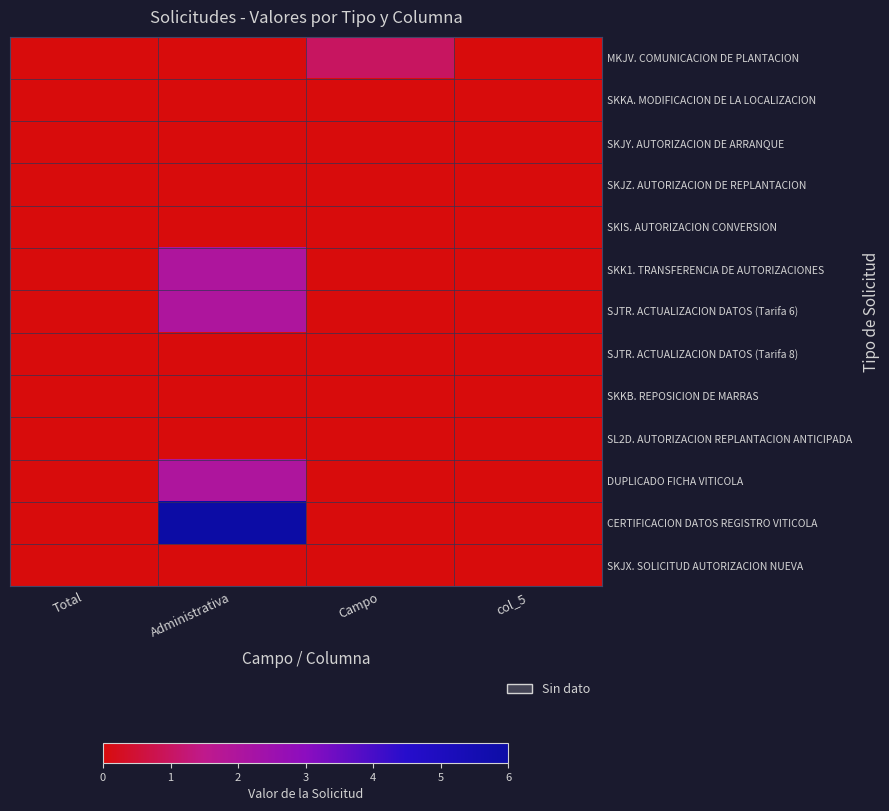

Reading left to right, what are all the values shown in this chart?

MKJV. COMUNICACION DE PLANTACION: Total=0	Administrativa=0	Campo=1	col_5=0
SKKA. MODIFICACION DE LA LOCALIZACION: Total=0	Administrativa=0	Campo=0	col_5=0
SKJY. AUTORIZACION DE ARRANQUE: Total=0	Administrativa=0	Campo=0	col_5=0
SKJZ. AUTORIZACION DE REPLANTACION: Total=0	Administrativa=0	Campo=0	col_5=0
SKIS. AUTORIZACION CONVERSION: Total=0	Administrativa=0	Campo=0	col_5=0
SKK1. TRANSFERENCIA DE AUTORIZACIONES: Total=0	Administrativa=2	Campo=0	col_5=0
SJTR. ACTUALIZACION DATOS (Tarifa 6): Total=0	Administrativa=2	Campo=0	col_5=0
SJTR. ACTUALIZACION DATOS (Tarifa 8): Total=0	Administrativa=0	Campo=0	col_5=0
SKKB. REPOSICION DE MARRAS: Total=0	Administrativa=0	Campo=0	col_5=0
SL2D. AUTORIZACION REPLANTACION ANTICIPADA: Total=0	Administrativa=0	Campo=0	col_5=0
DUPLICADO FICHA VITICOLA: Total=0	Administrativa=2	Campo=0	col_5=0
CERTIFICACION DATOS REGISTRO VITICOLA: Total=0	Administrativa=6	Campo=0	col_5=0
SKJX. SOLICITUD AUTORIZACION NUEVA: Total=0	Administrativa=0	Campo=0	col_5=0